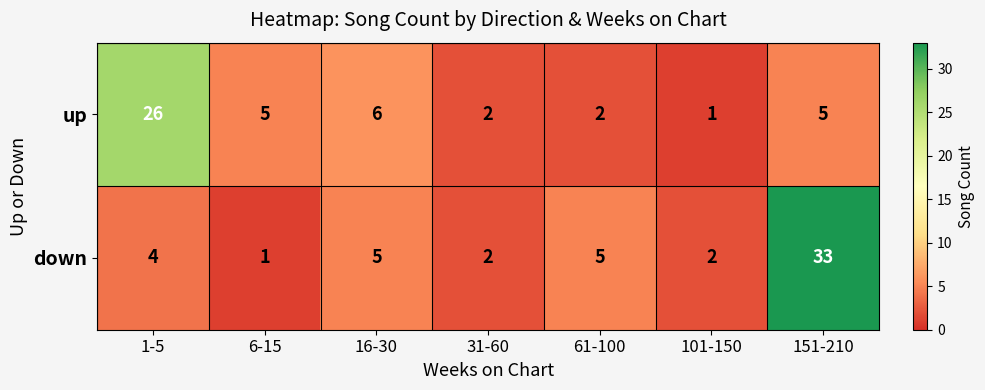

Is it true that down equals 2 at 61-100?

False